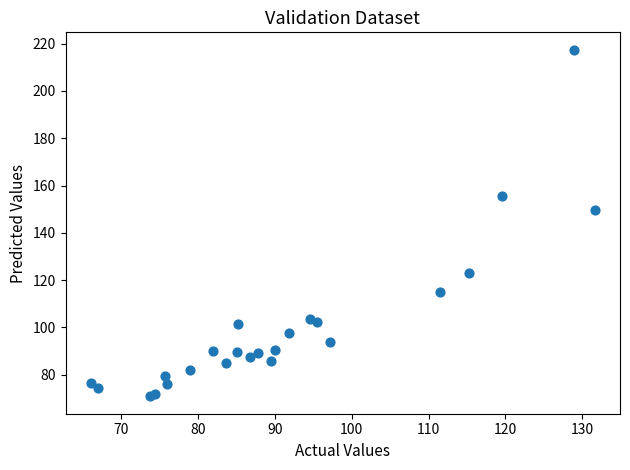

What Y value in the scatter plot is closest to 144?

149.8